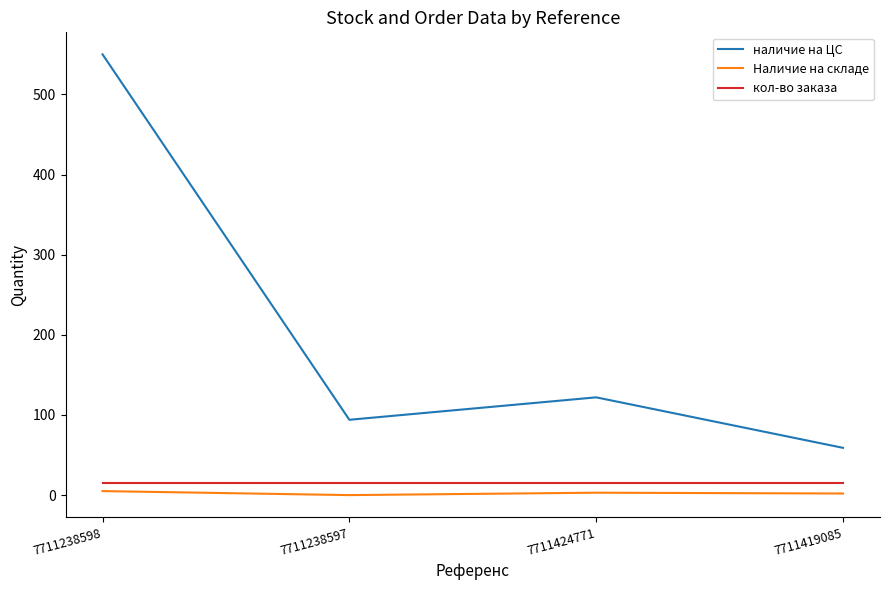

What is the average value of the кол-во заказа series?

15